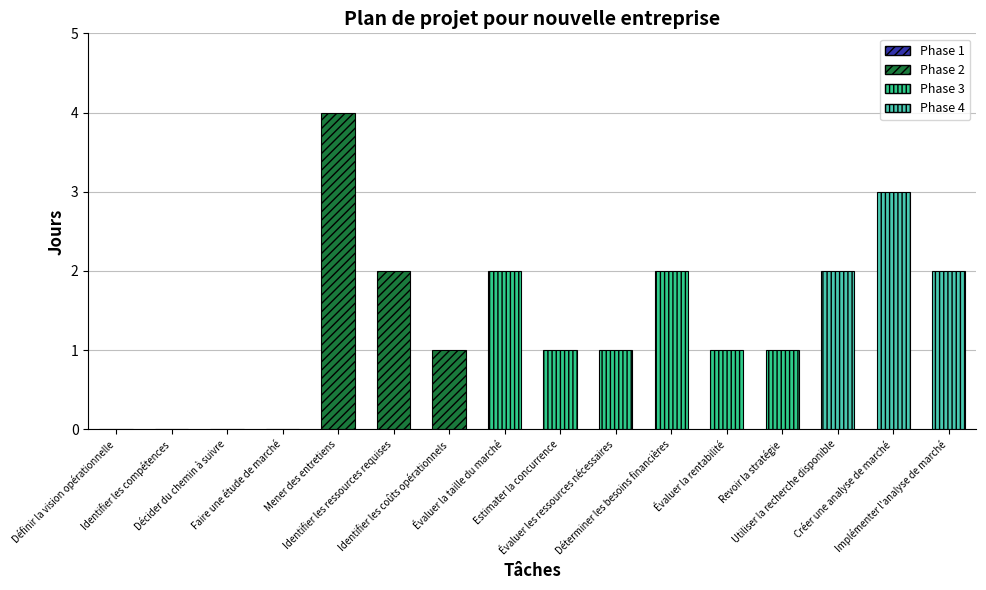

Which has a higher value, Identifier les compétences or Revoir la stratégie?

Revoir la stratégie